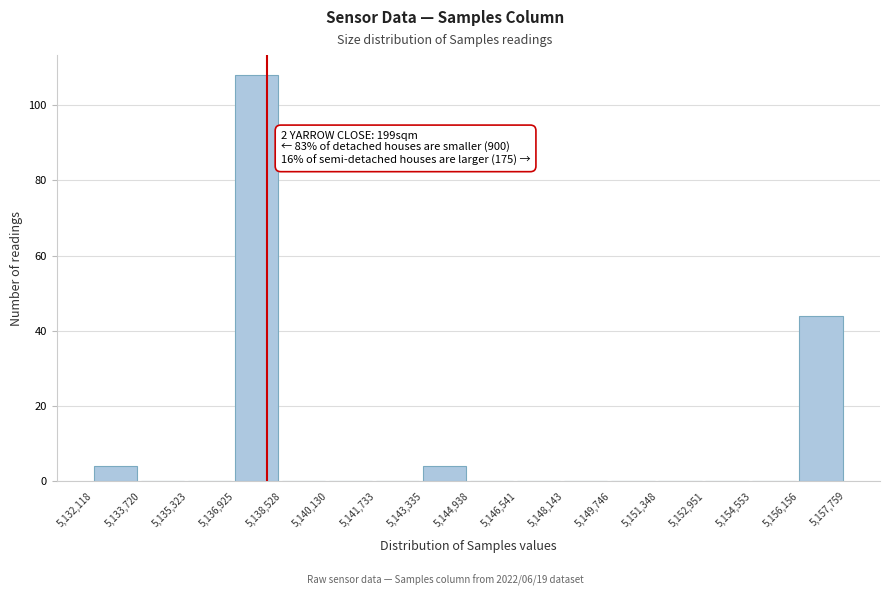

Over which range of the x-axis is the bar tallest?

5,136,925 to 5,138,528